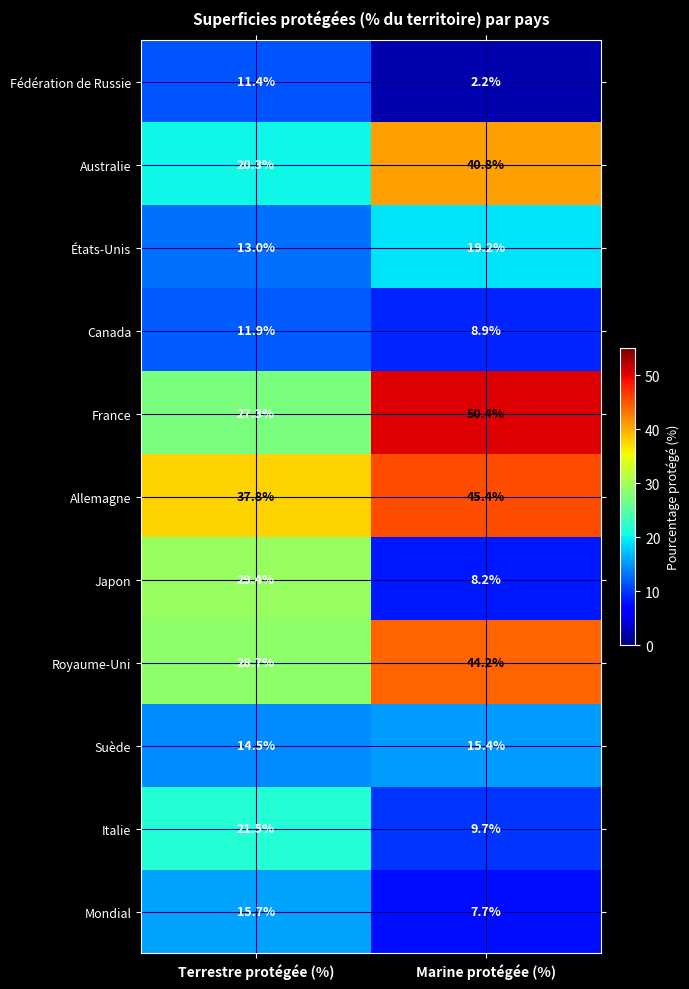

What is the spread (max minus min) of values at Marine protégée (%)?

48.2